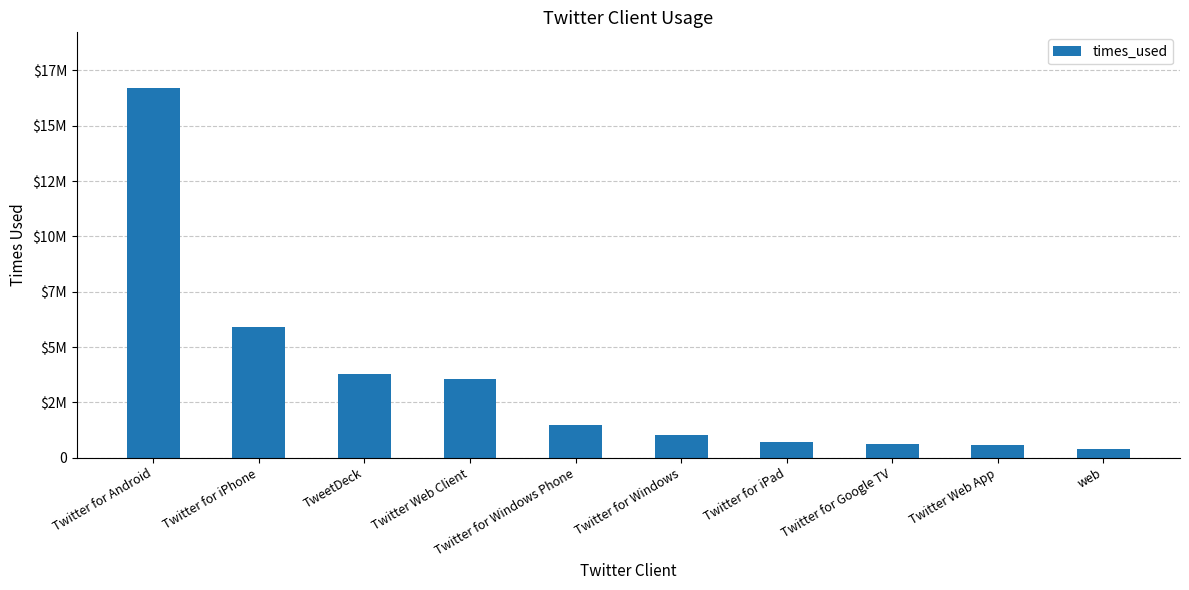

What is the change in value from Twitter for Android to Twitter for Windows?

-15673748